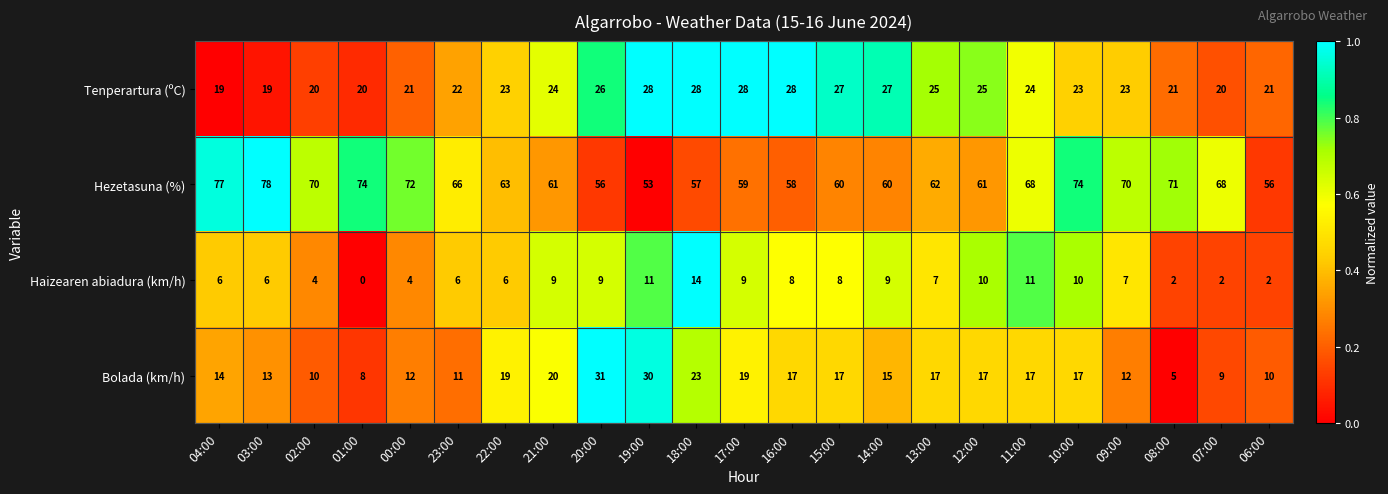

What is the total value across all series at 00:00?

109